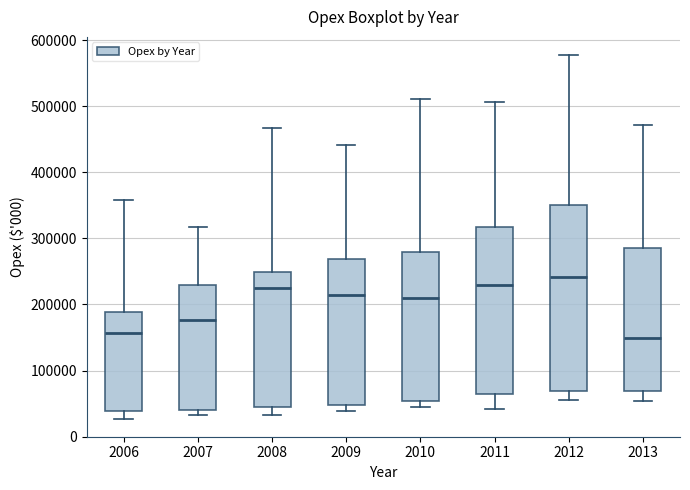

Where does the median line of the box at x = 2012 sit on the y-axis? The values are not printed on the chart, so give them approximately, as read against the axis.

240000